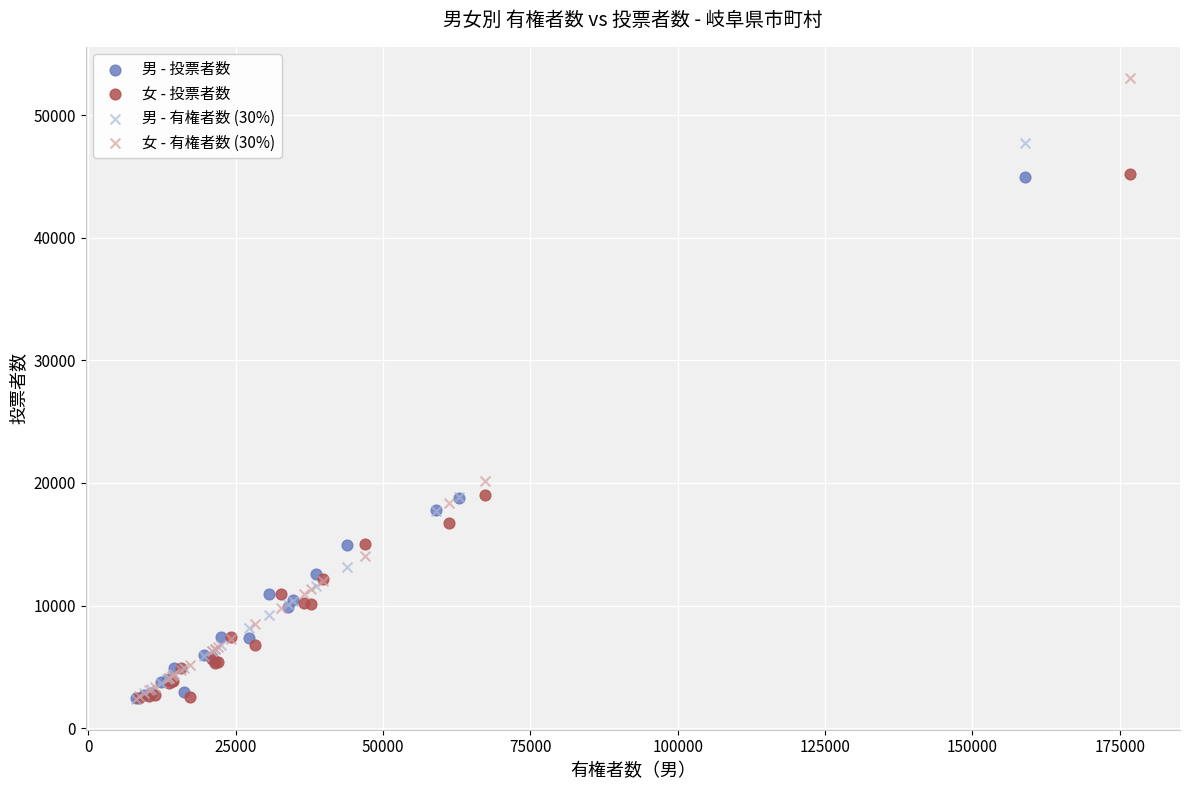

Which series contains the highest Y value?

女 - 有権者数 (30%)